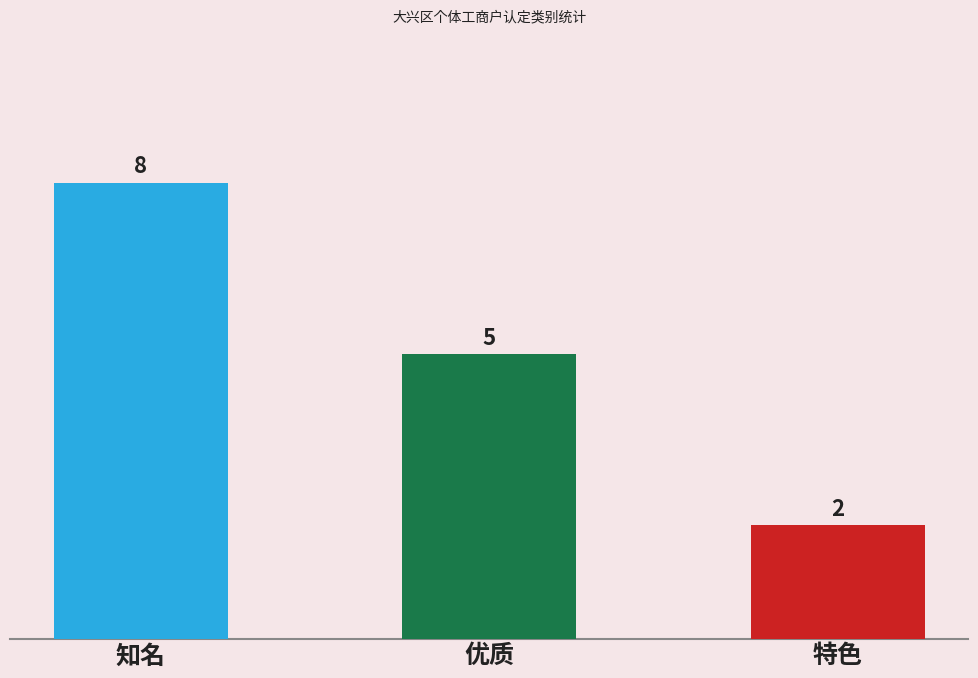

Which has a higher value, 优质 or 特色?

优质